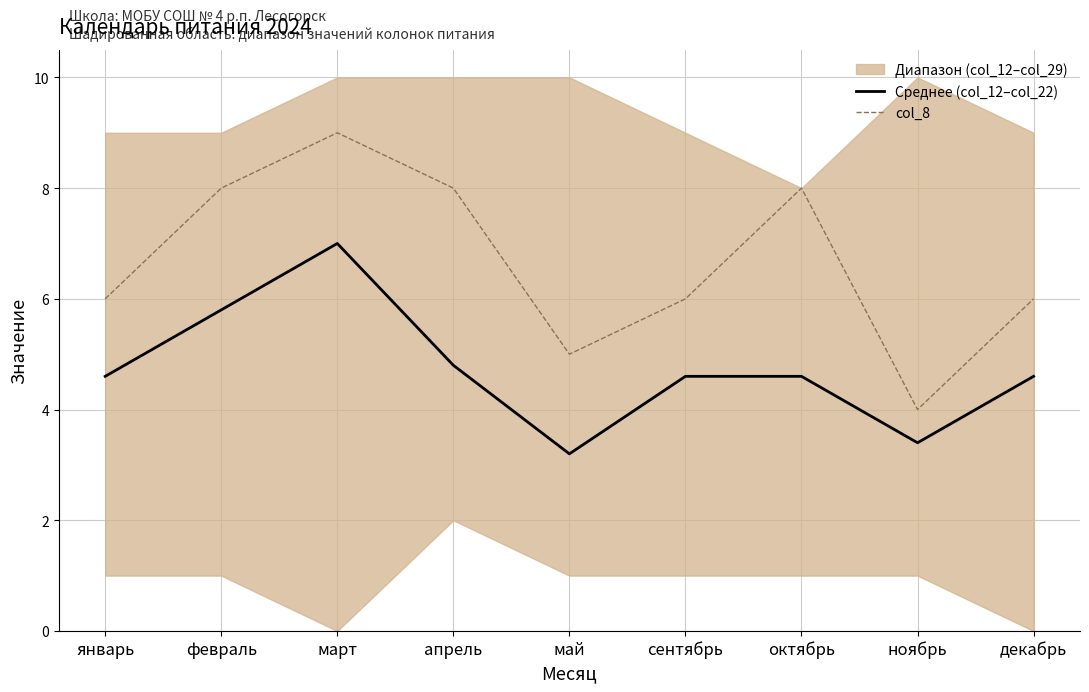

Does the chart have visible grid lines?

Yes